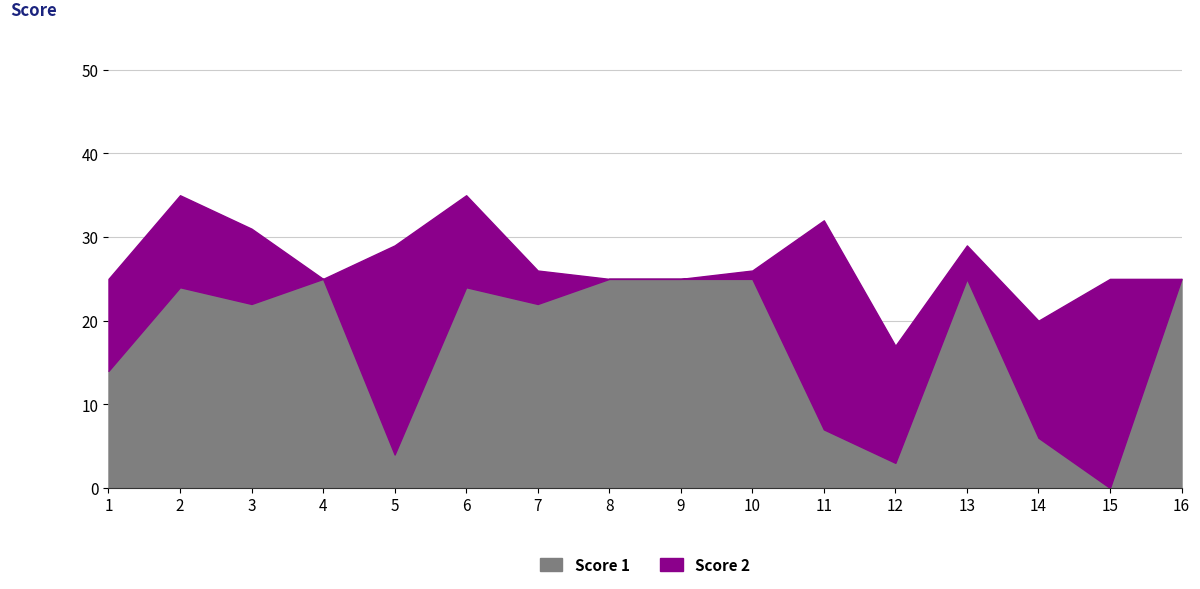

The Score 1 series shows 10 at 13. True or false?

False